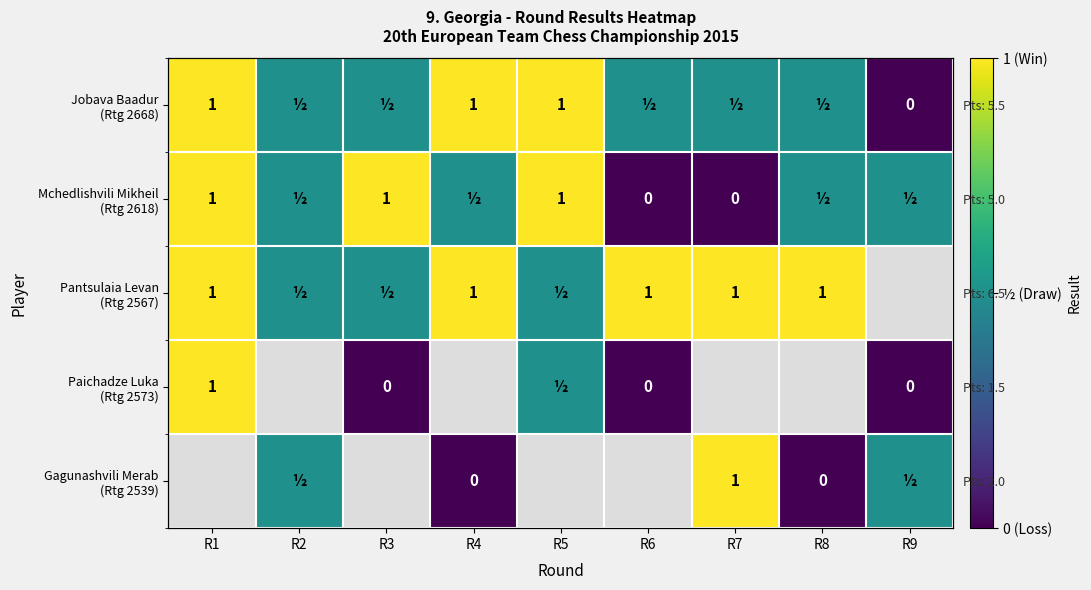

What is the highest value of the Mchedlishvili Mikheil (Rtg 2618) series?

1.0